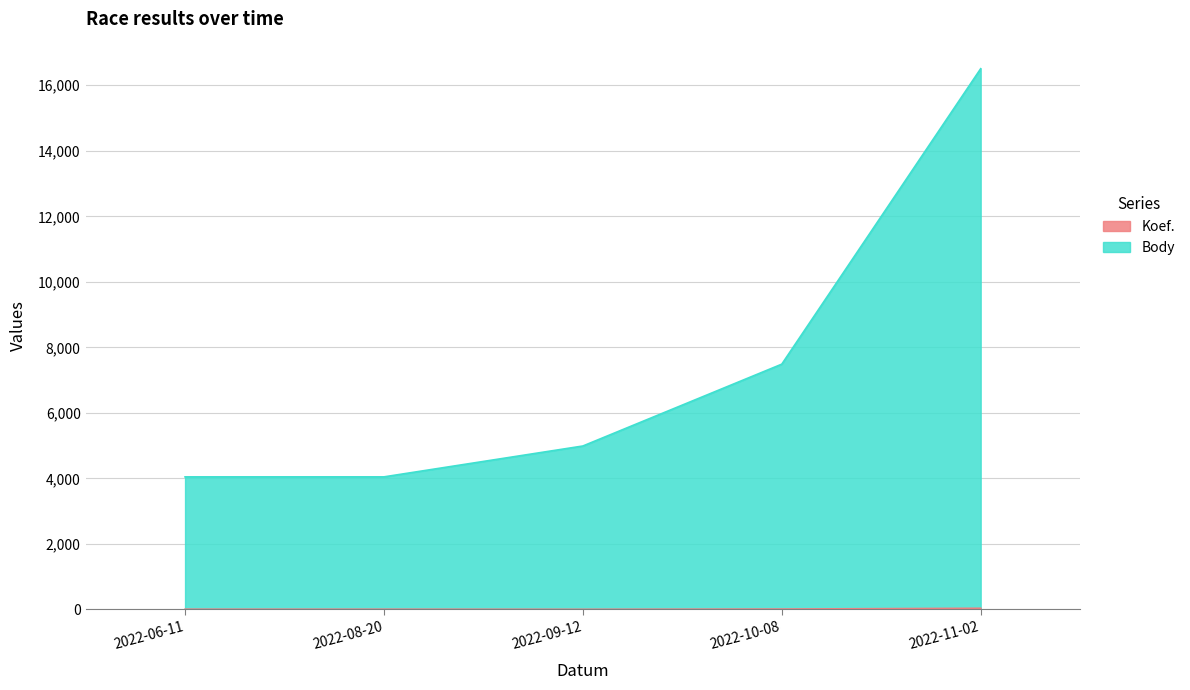

What is the total value across all series at 2022-08-20?

4054